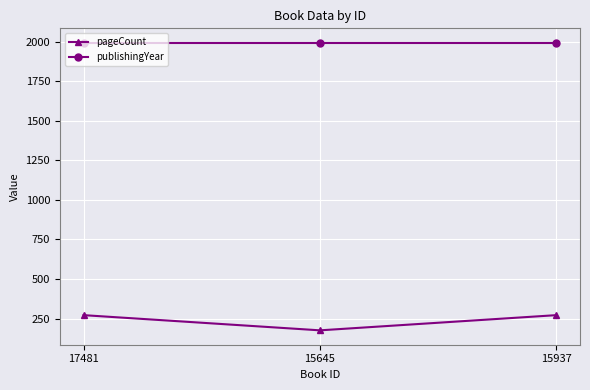

What is the spread (max minus min) of values at 15937?

1721